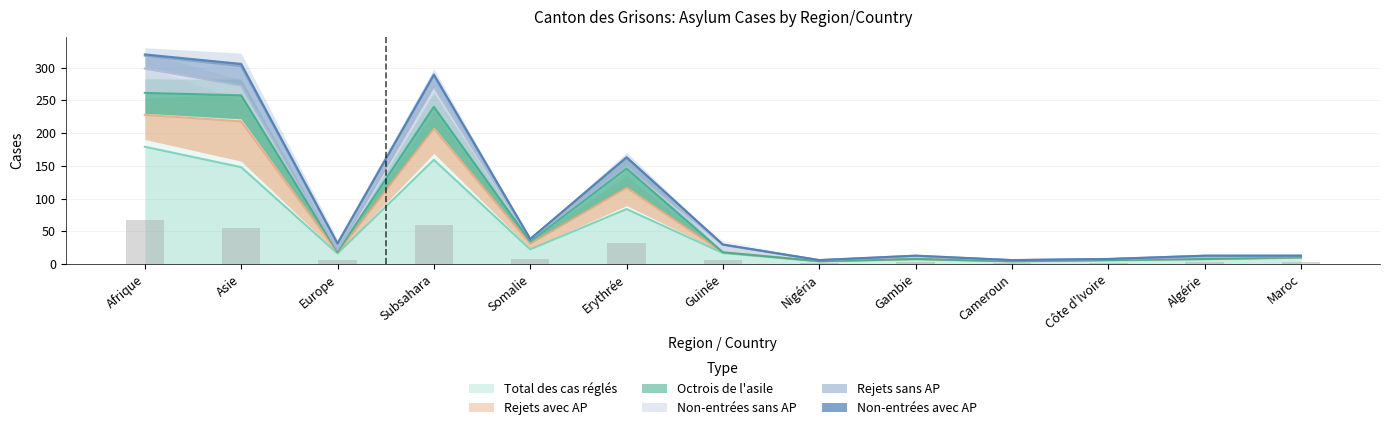

How many categories are shown in the chart?

13